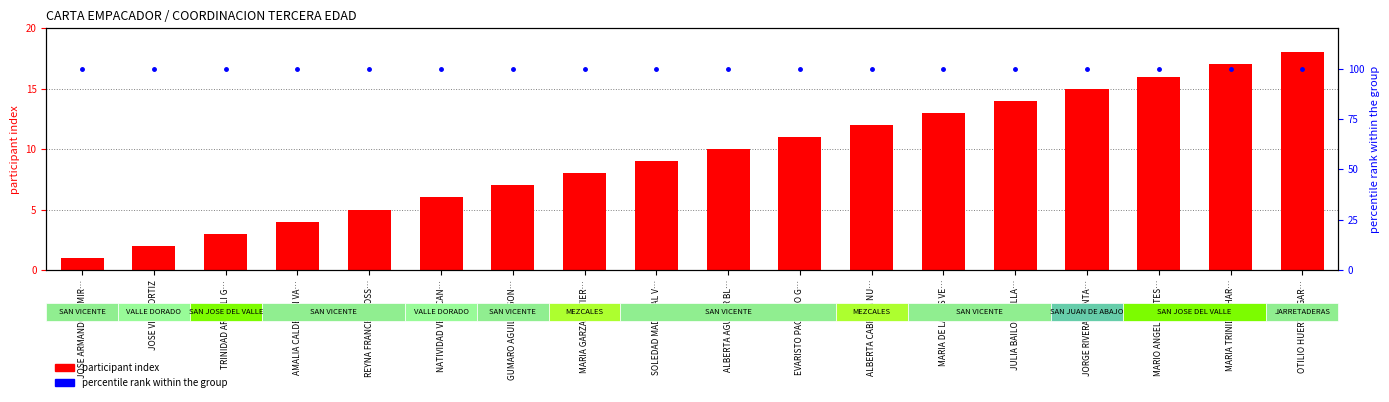

Which series has the largest range (max minus min)?

participant index